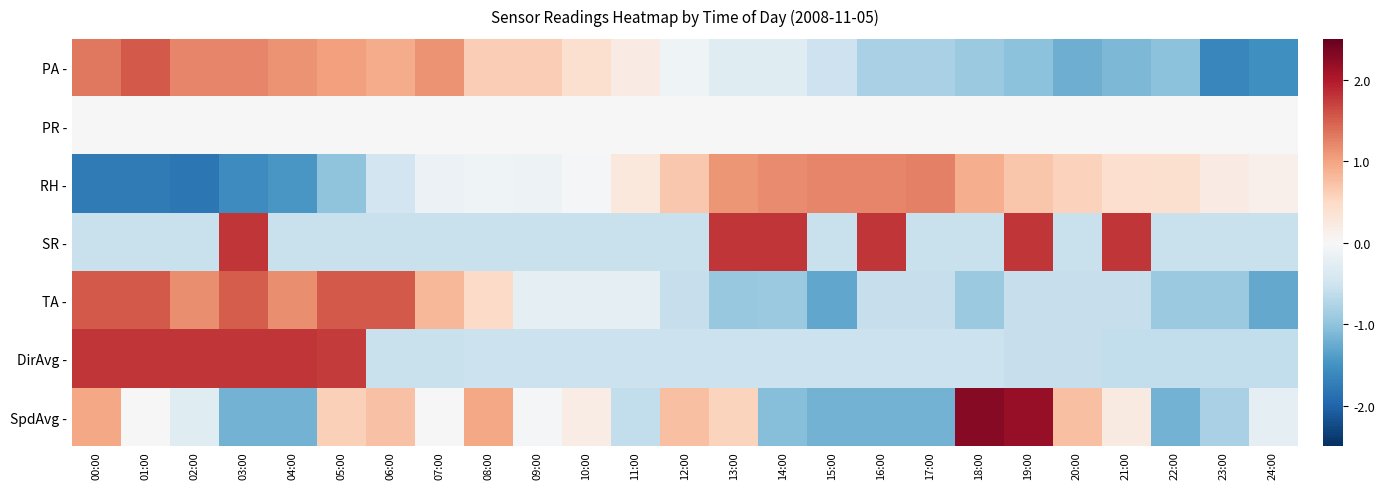

At how many categories does at least one series exceed 1?

16